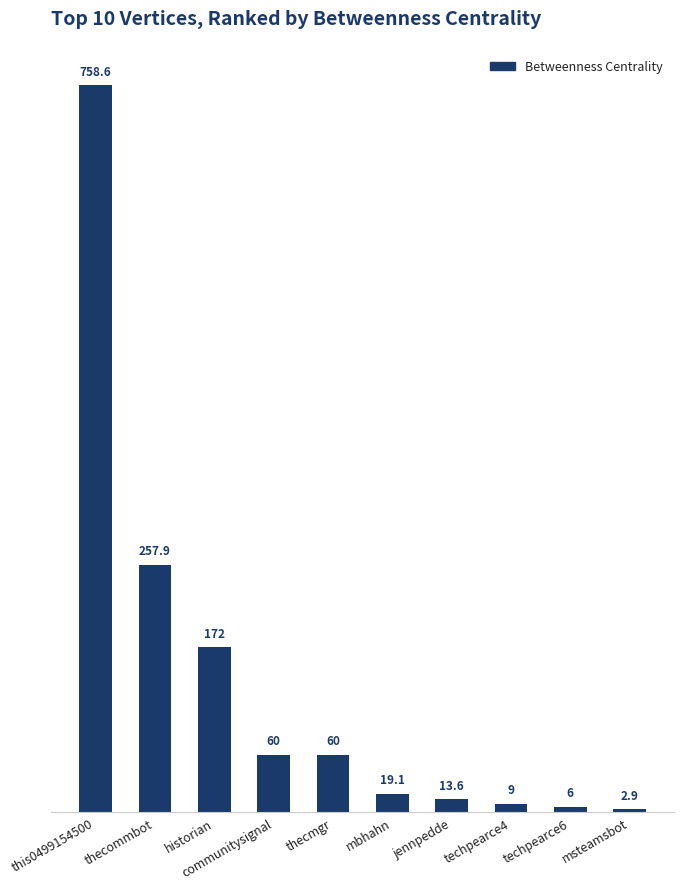

What is the value of the 4th bar from the left?

60.0